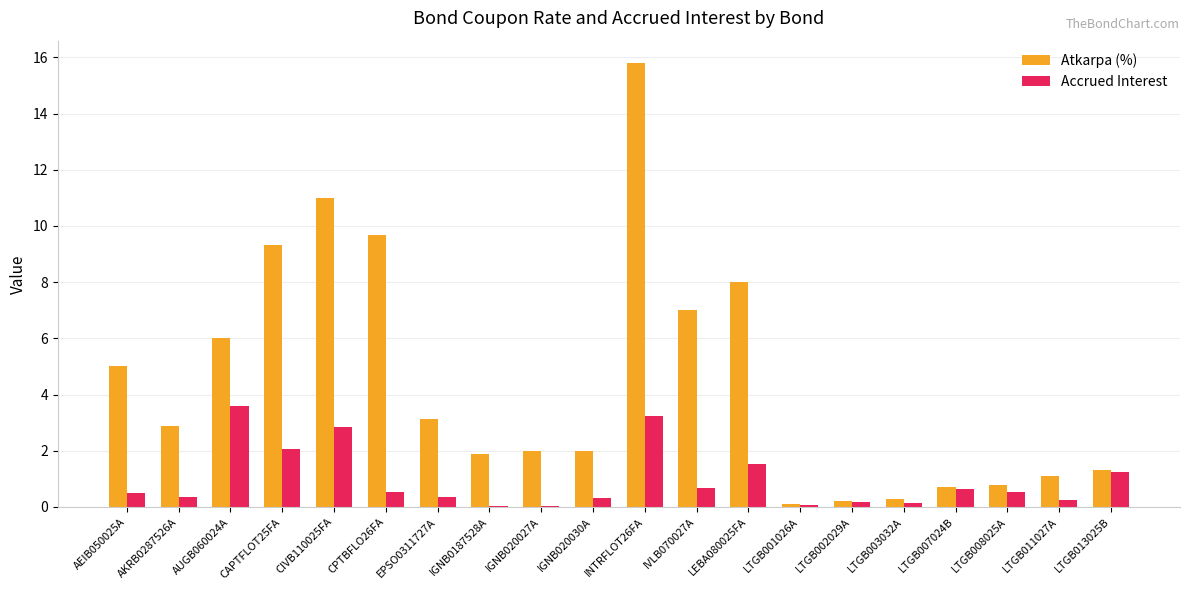

Does the chart contain stacked bars?

No